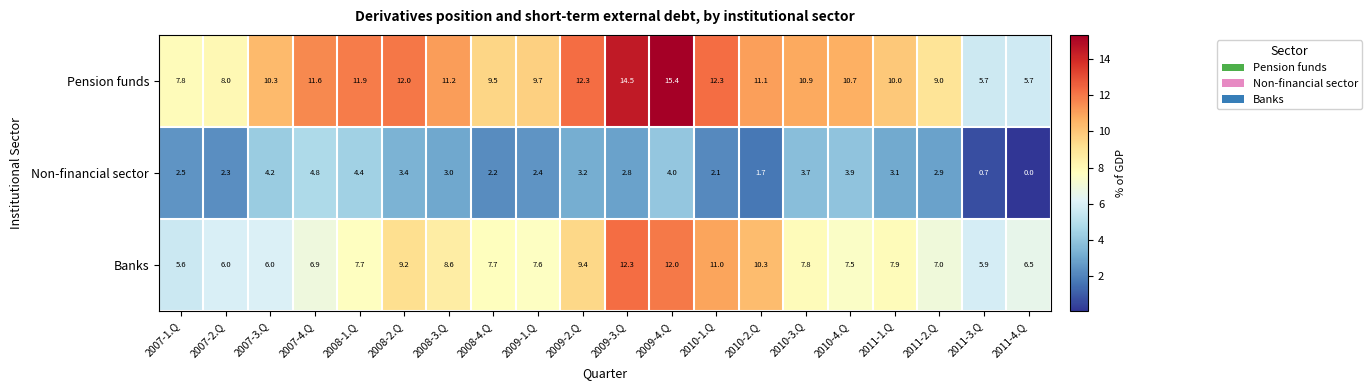

Rank the series by their maximum value, from highest to lowest.

Pension funds, Banks, Non-financial sector